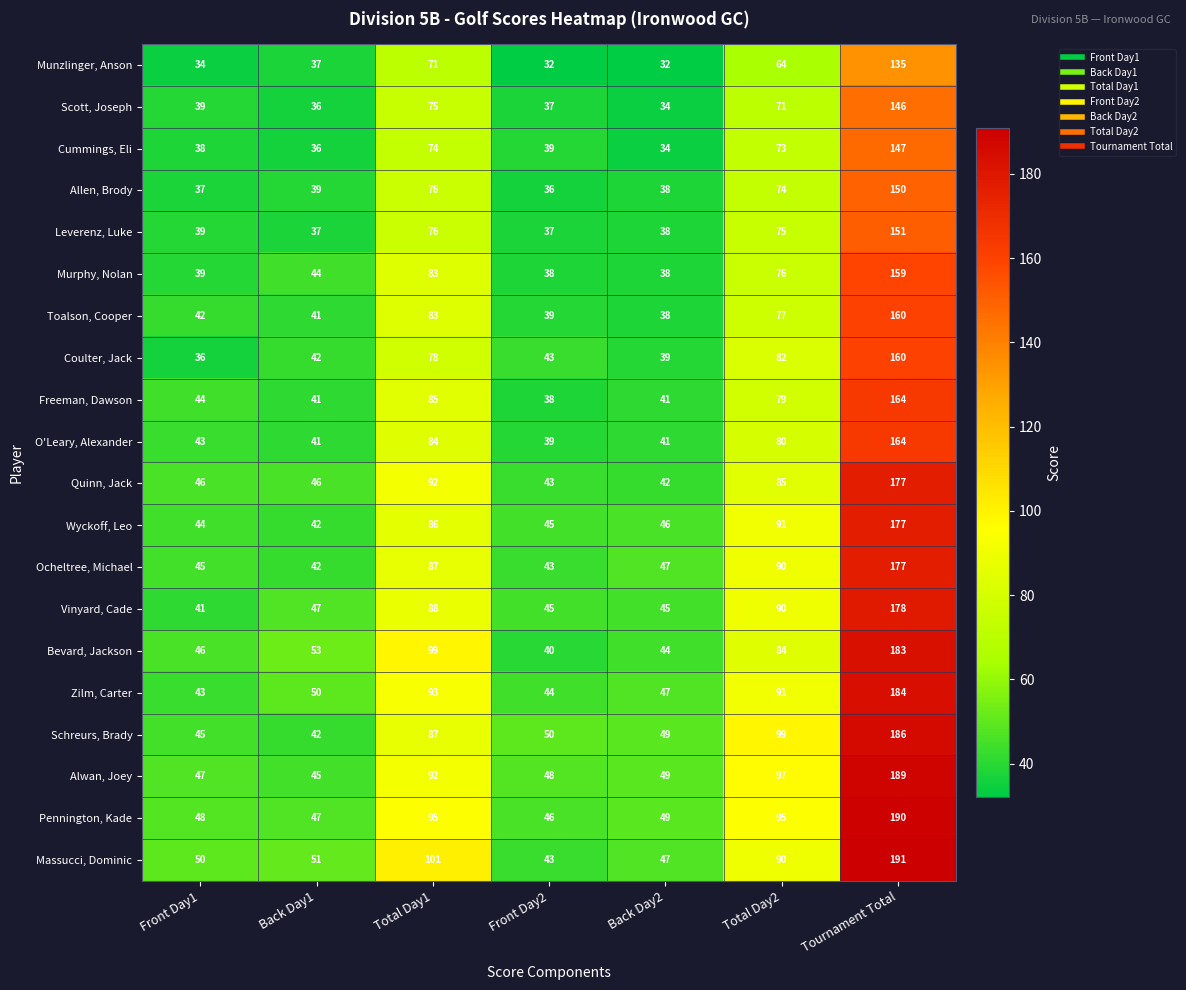

What value does the Coulter, Jack series have at Front Day2, to the nearest 5?

45